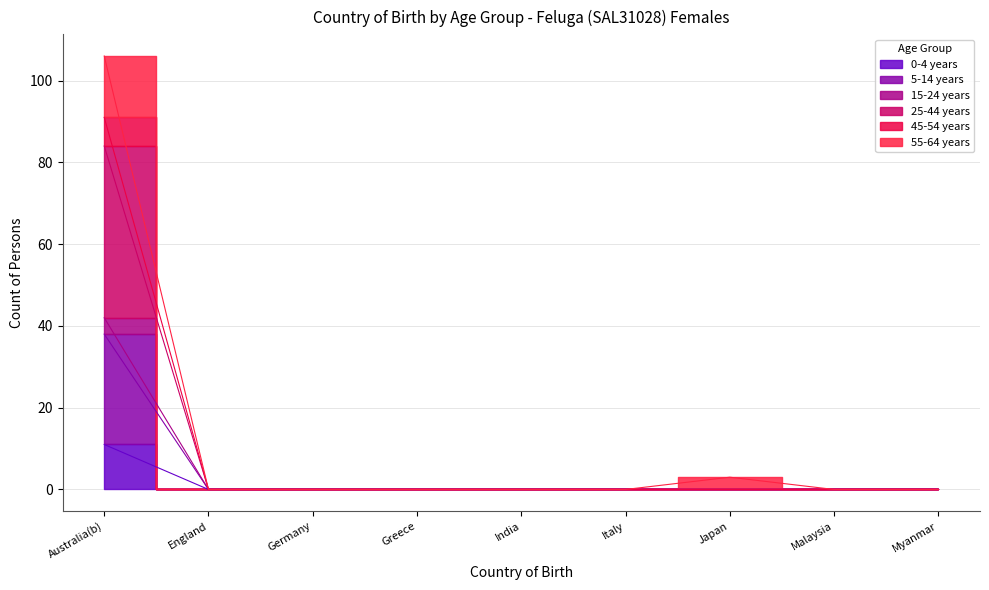

True or false: 45-54 years and 25-44 years intersect in this chart.

False